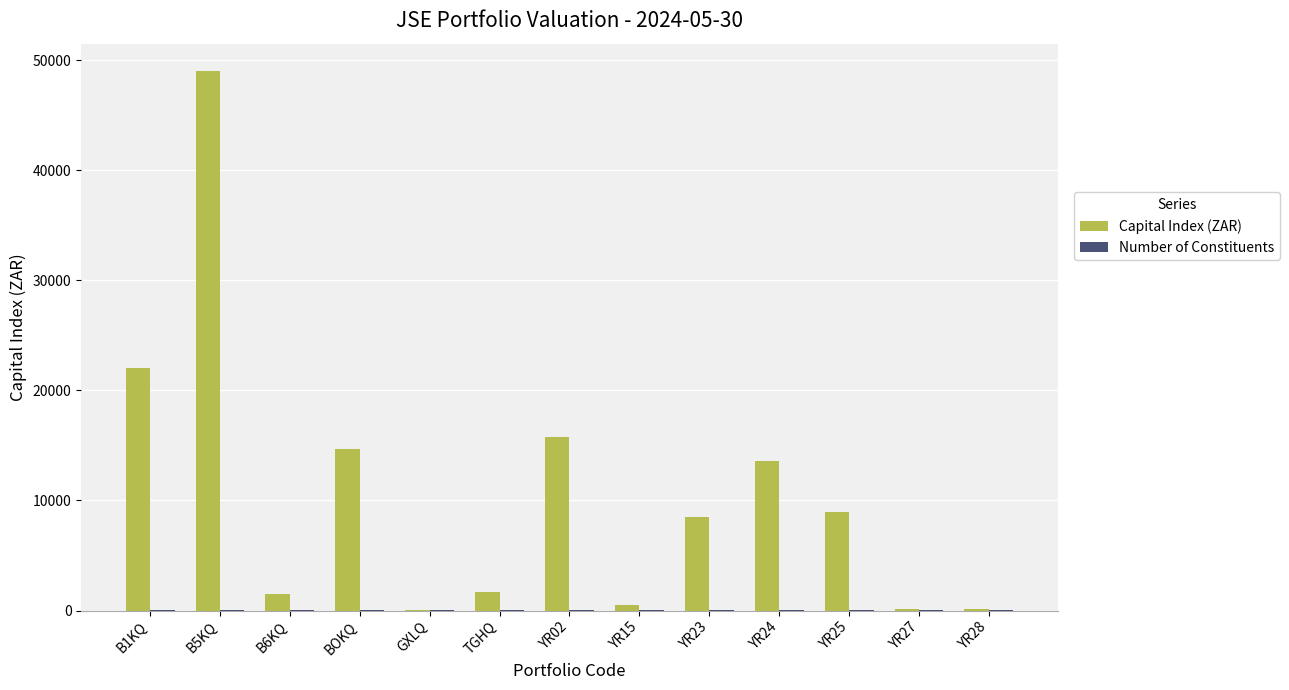

What is the maximum value for Capital Index (ZAR)?

49071.7